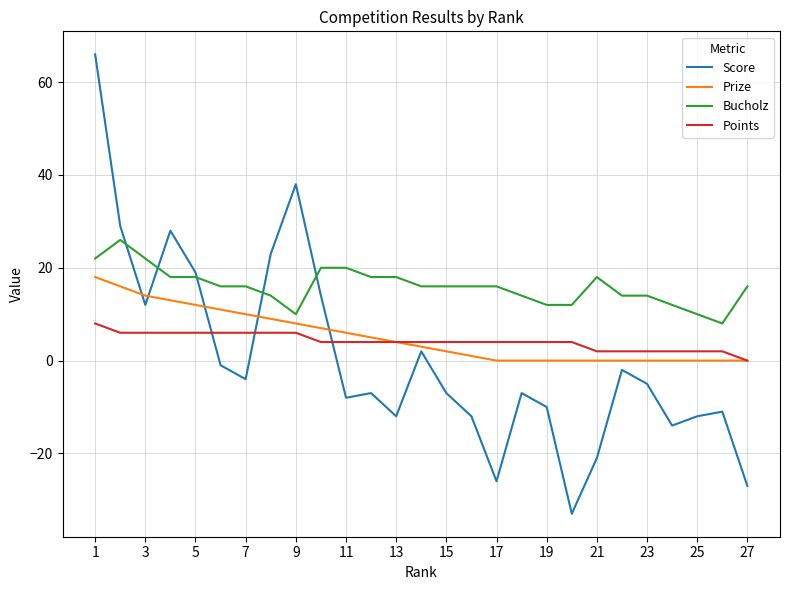

List the series in order of their peak value, highest first.

Score, Bucholz, Prize, Points